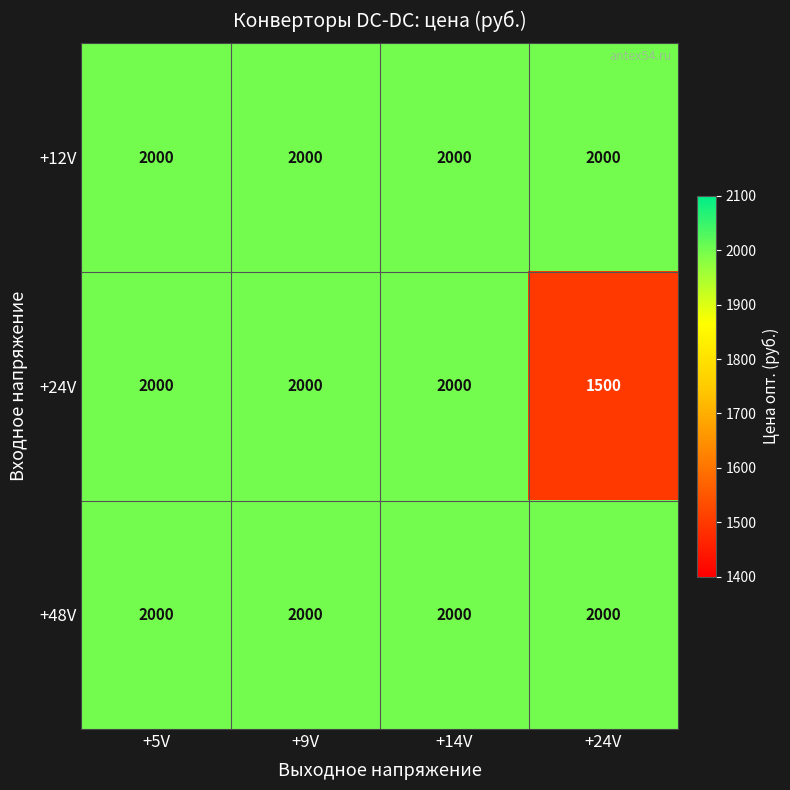

At how many categories does at least one series exceed 1711?

4